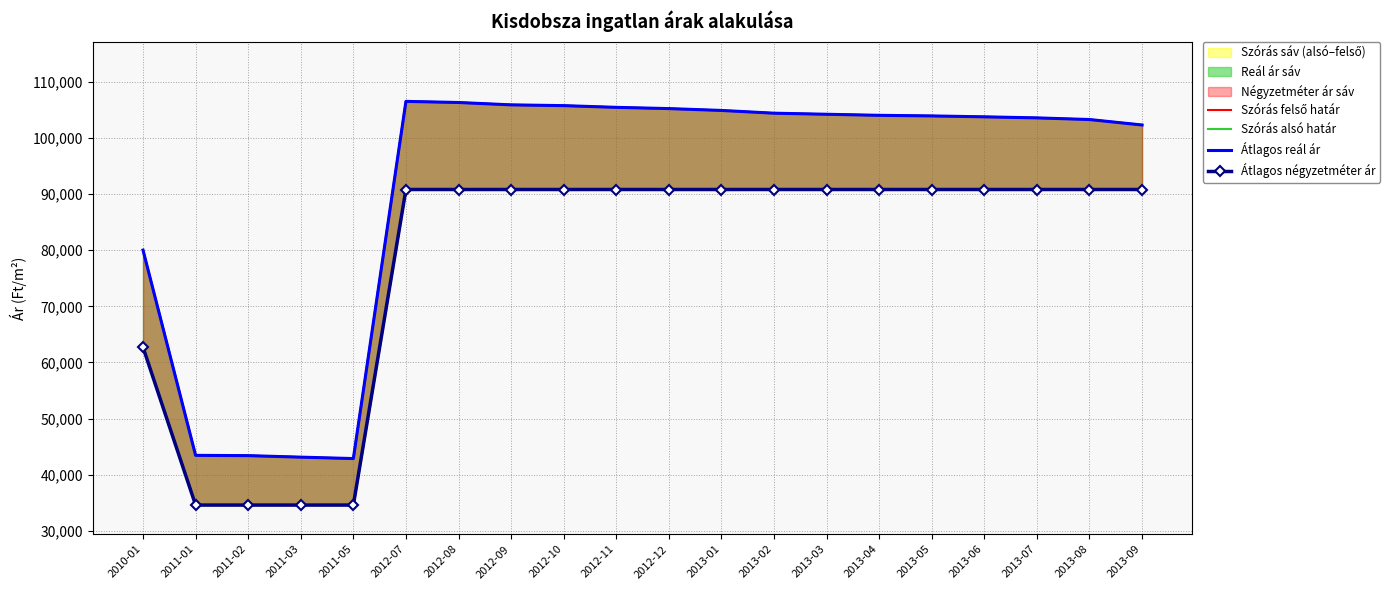

What position from the left is 2010-01?

1